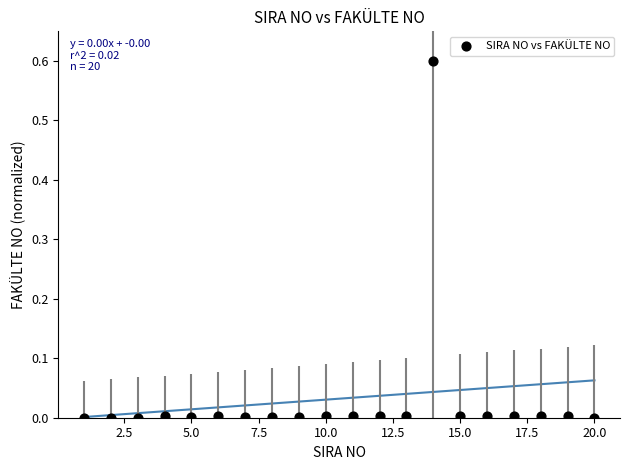

What is the range of Y values (max minus min)?

0.6